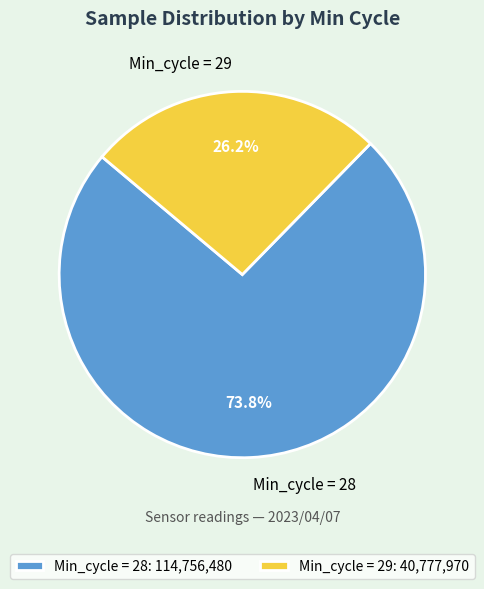

What is the ratio of the value at Min_cycle = 28 to the value at Min_cycle = 29?

2.8